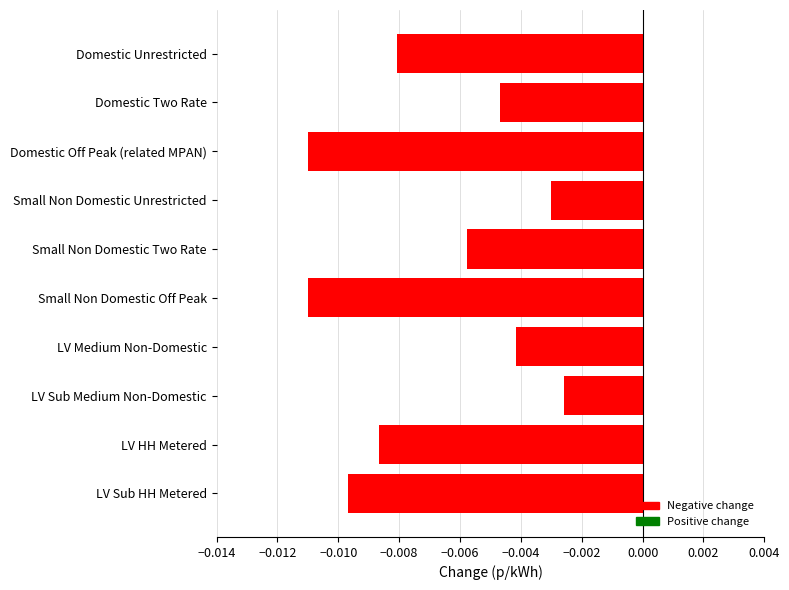

At which label is the value closest to 0?

LV Sub Medium Non-Domestic